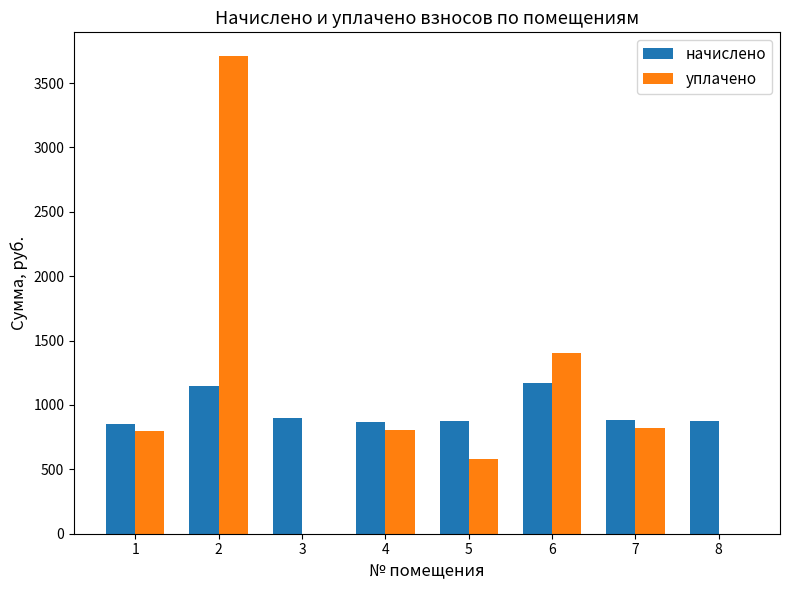

What is the sum of the уплачено values at 1 and 8?

797.3